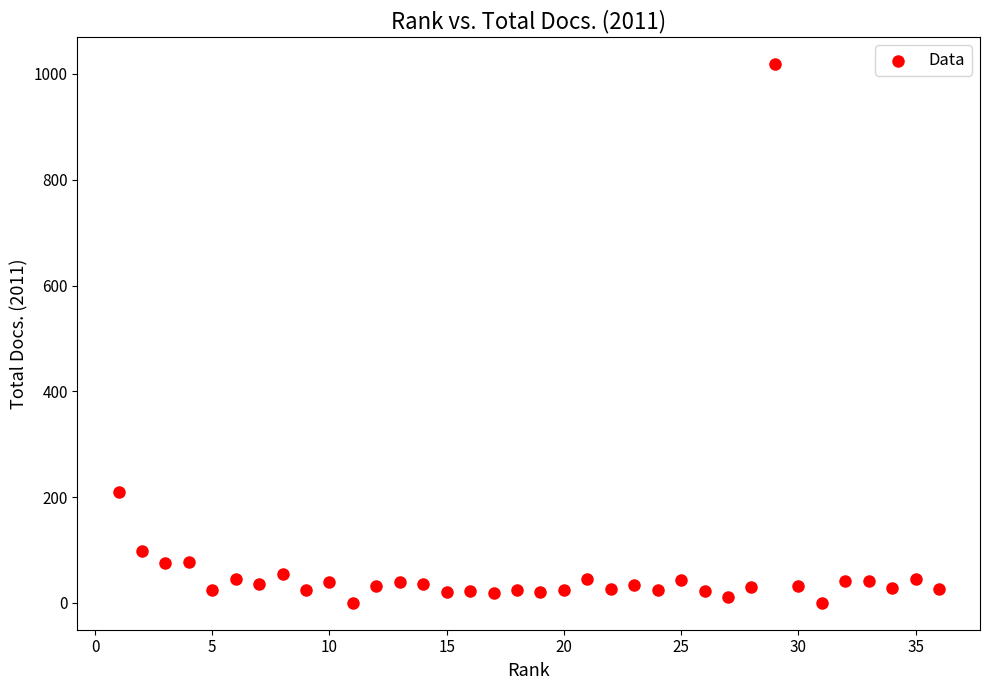

What Y value in the scatter plot is closest to 509?

210